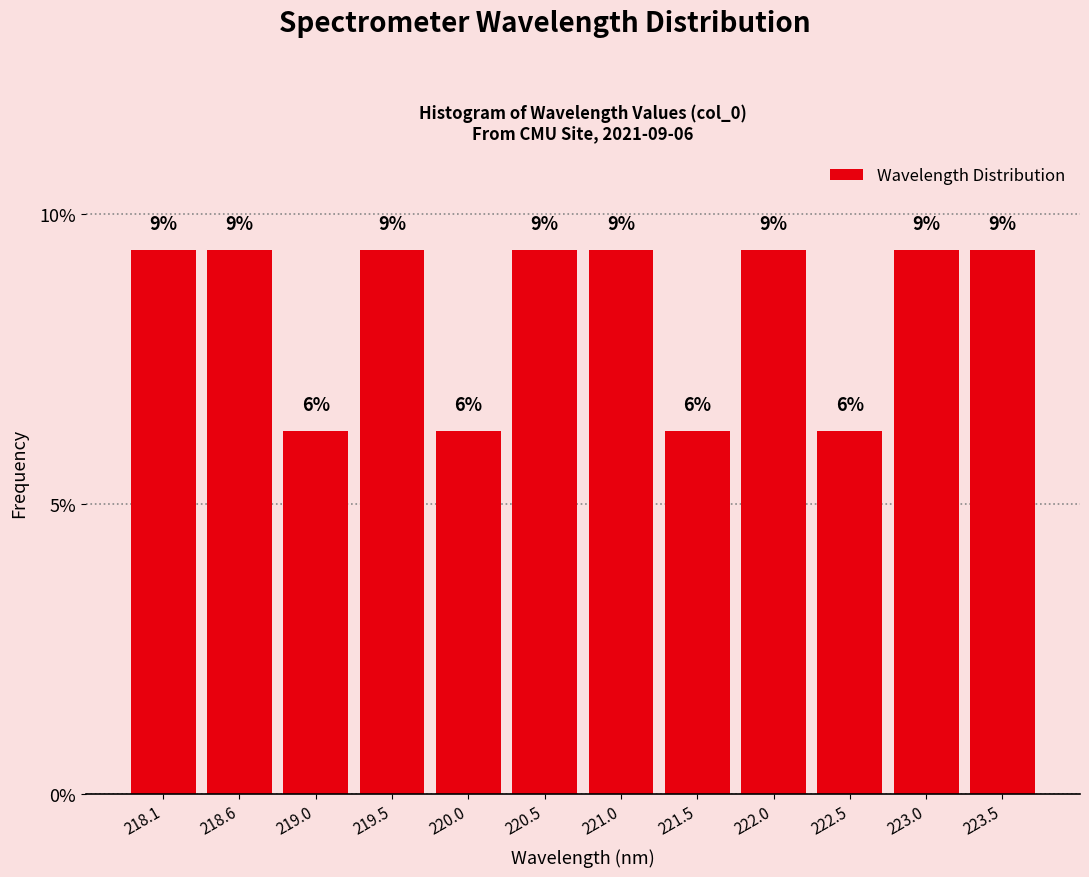

How many bars are there in total?

12